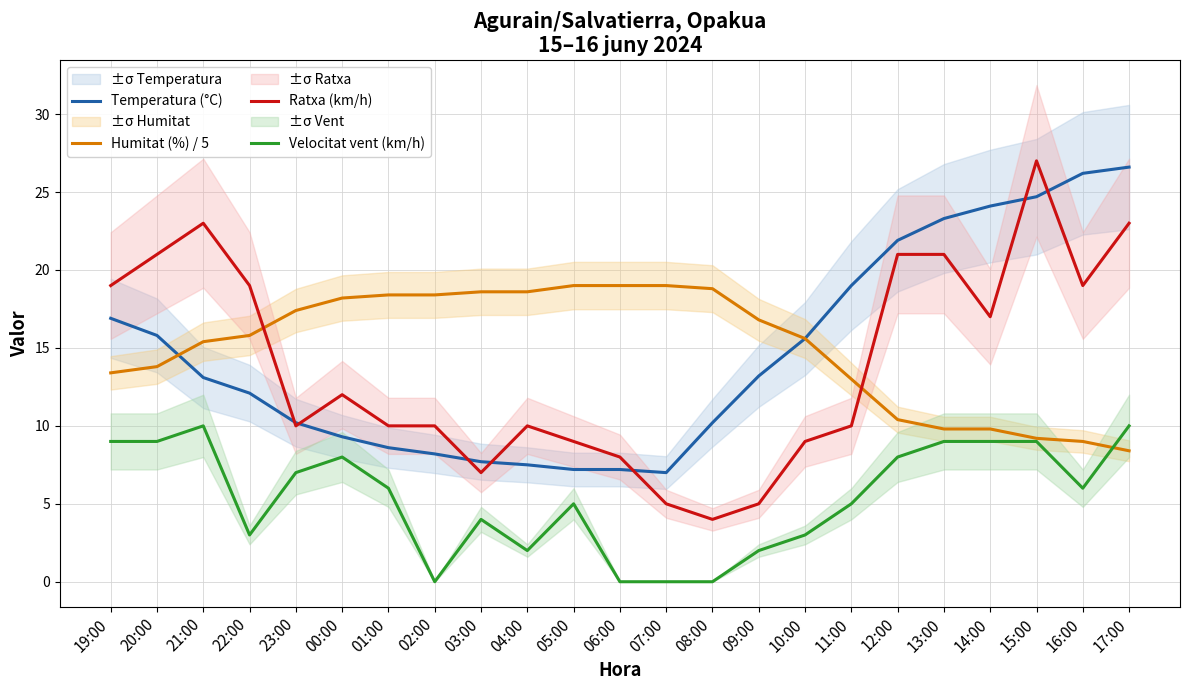

True or false: Velocitat vent (km/h) has a value of 8.0 at 00:00.

True